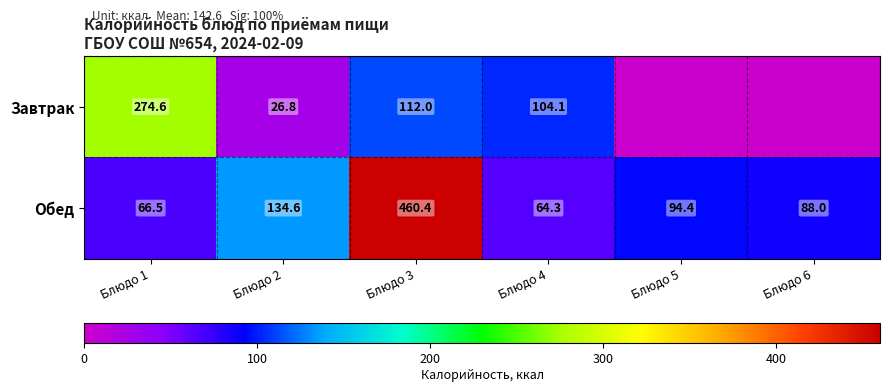

At Блюдо 2, list the series in order from smallest to largest.

Завтрак, Обед